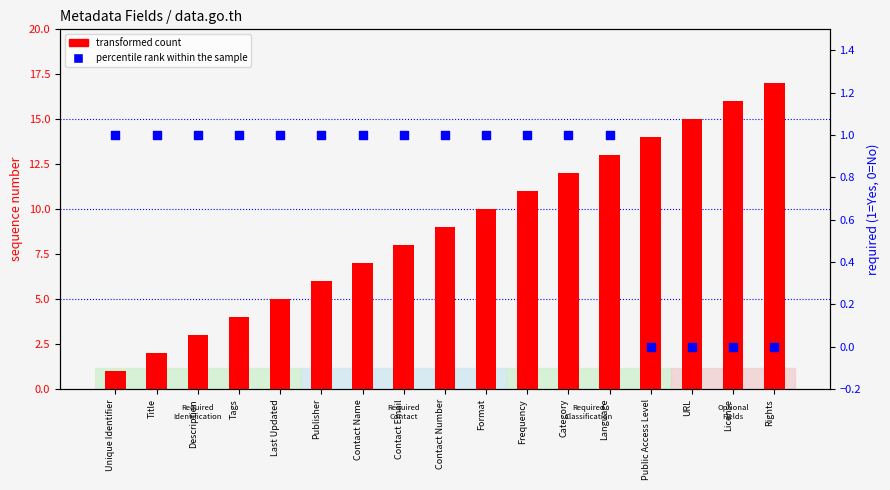

At which category is the sum across all series the highest?

Rights